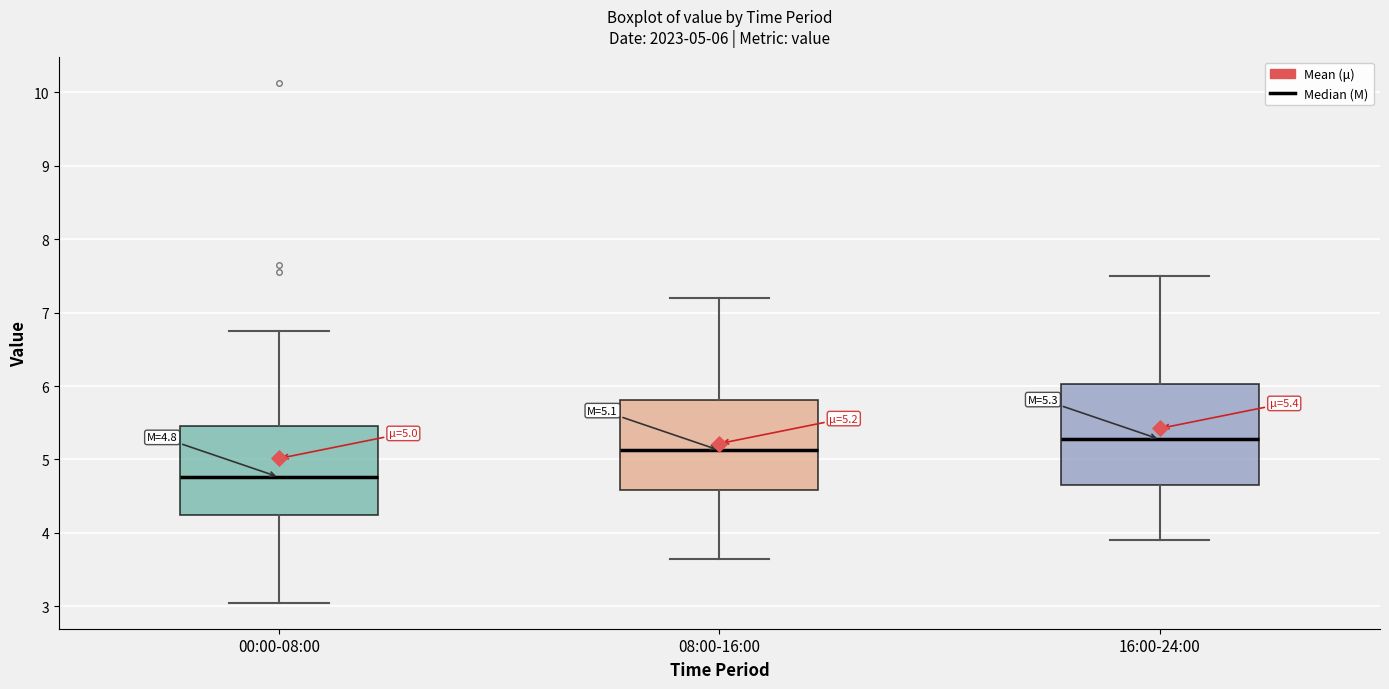

Which box has the highest median line?

16:00-24:00